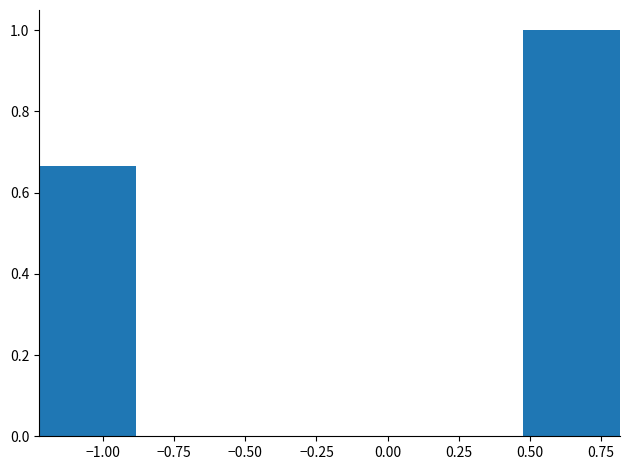

What is the height of the bar covering -1.20 to -0.90 on the x-axis? Neither the bar edges nor the heights are printed on the chart, so give them approximately, as read against the axes.

0.66